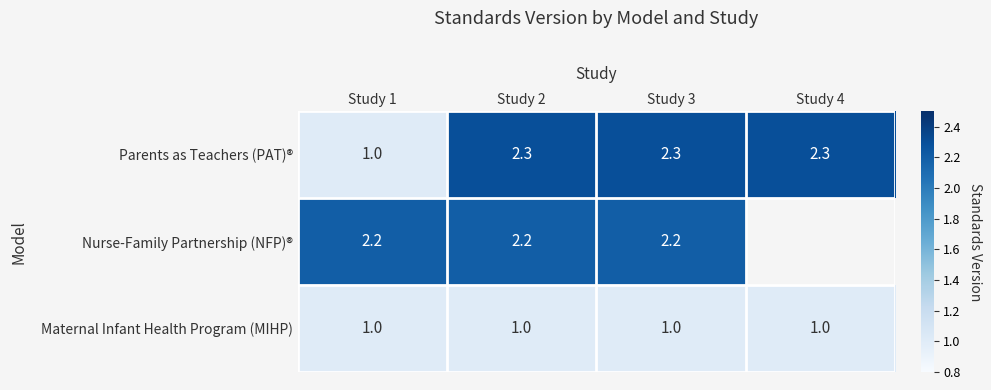

The value of Nurse-Family Partnership (NFP)® at Study 1 is 3.9. True or false?

False